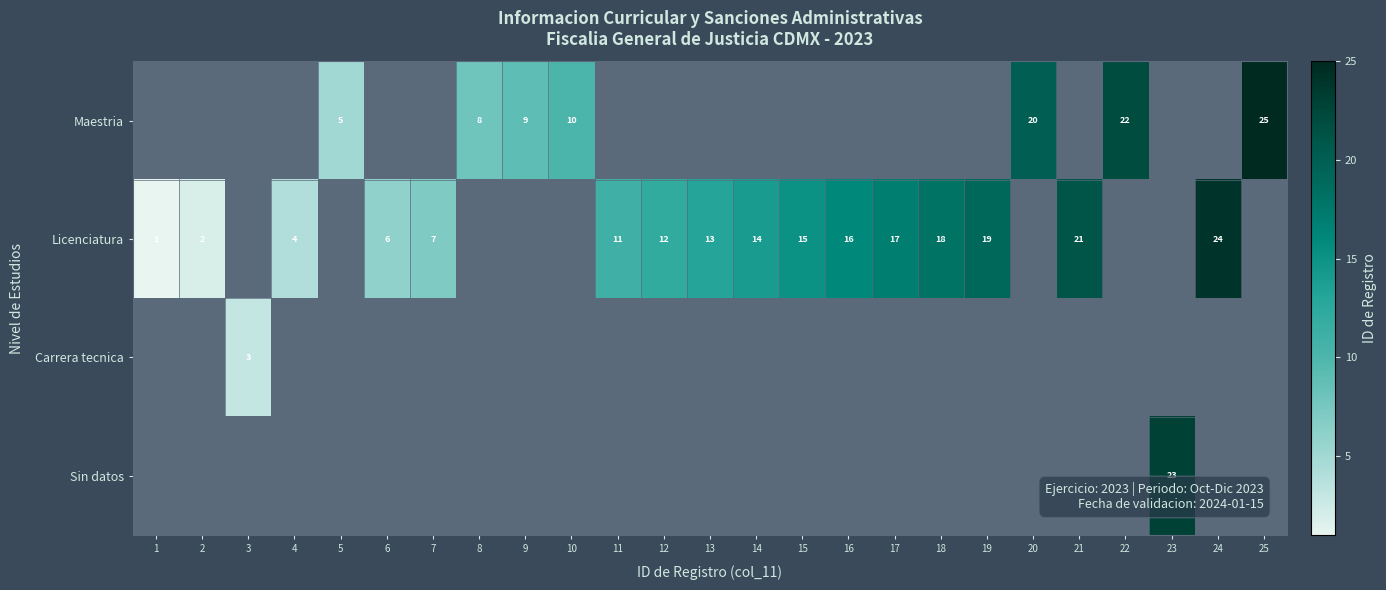

The value of Licenciatura at 4 is 1. True or false?

False